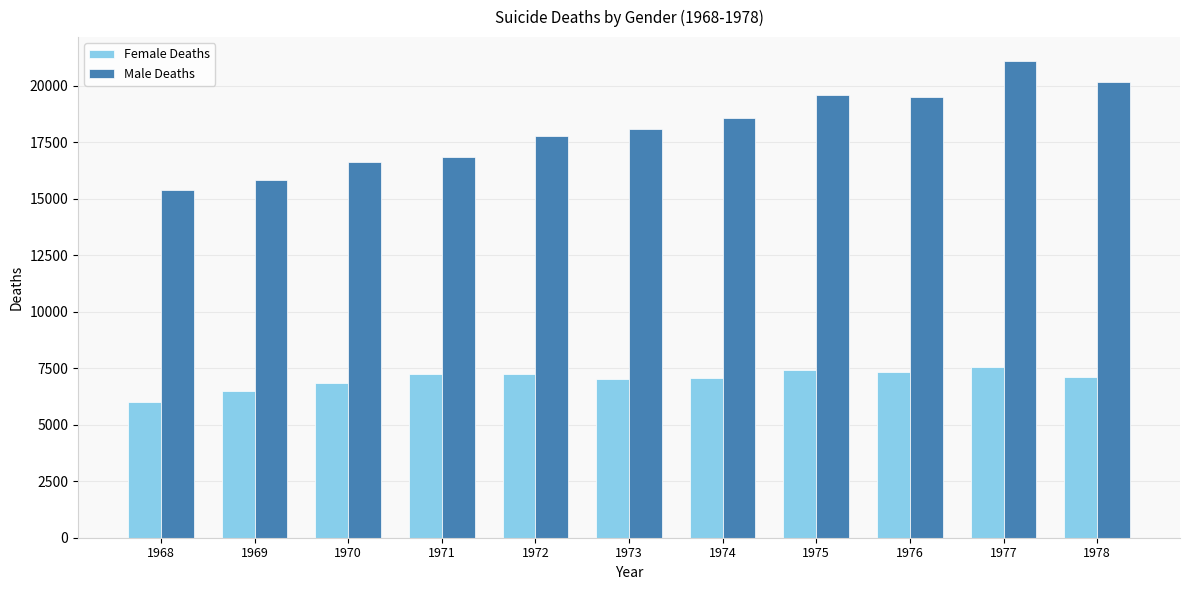

Rank the series at 1977 from lowest to highest value.

Female Deaths, Male Deaths